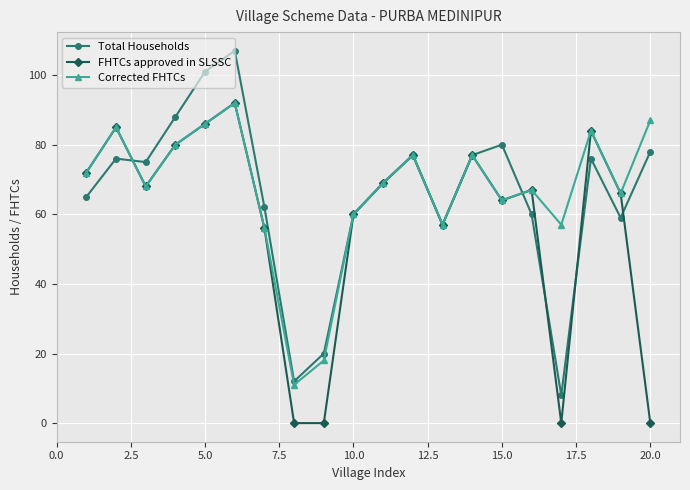

List the series in order of their overall mean, highest first.

Corrected FHTCs, Total Households, FHTCs approved in SLSSC